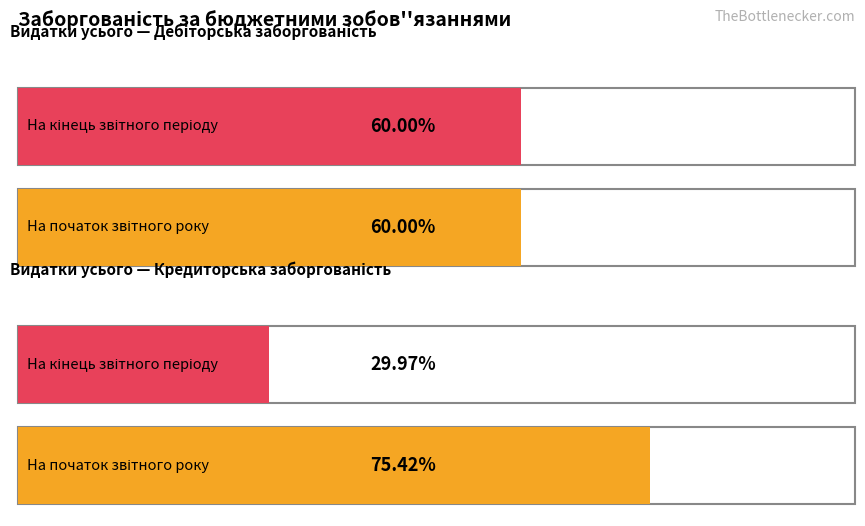

What is the label of the 2nd bar from the right?

Дебіторська заборгованість (Видатки)